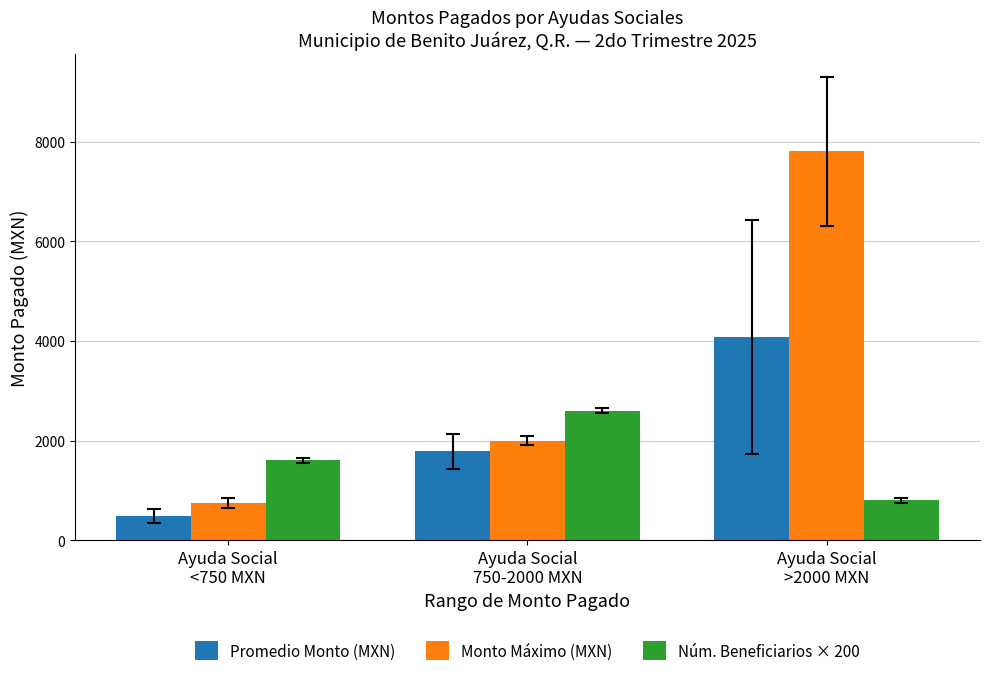

Is the value of Promedio Monto (MXN) at Ayuda Social
750-2000 MXN greater than the value of Núm. Beneficiarios × 200 at Ayuda Social
750-2000 MXN?

No